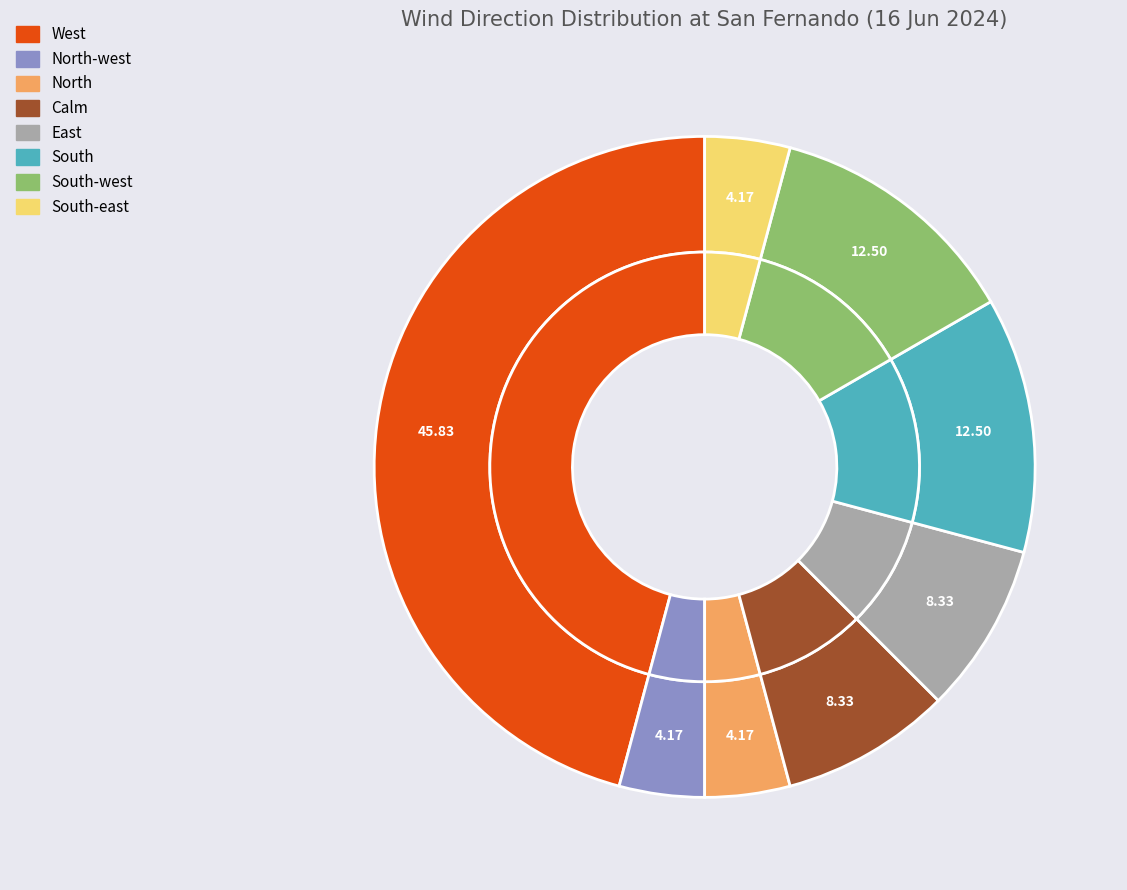

Combined, do North and East account for over 50%?

No